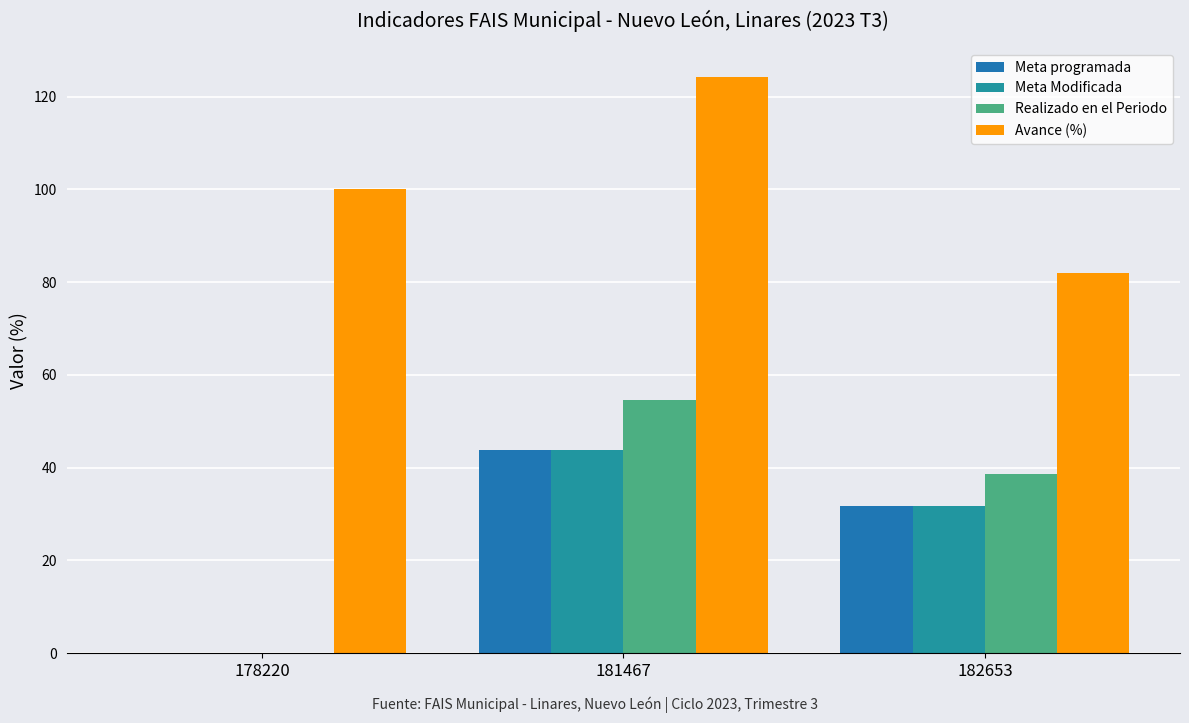

Which category has the highest value in the Realizado en el Periodo series?

181467